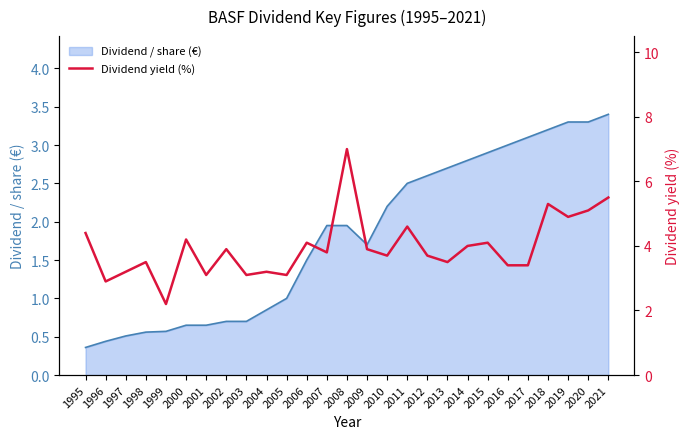

The value of Dividend / share (€) at 2005 is 1.5. True or false?

False